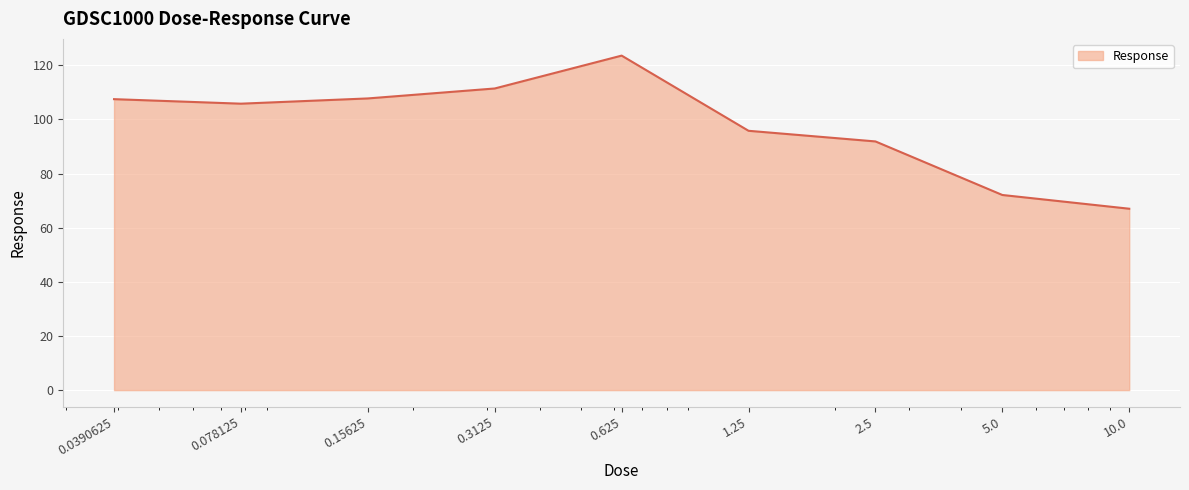

What is the minimum value shown in the chart?

67.0